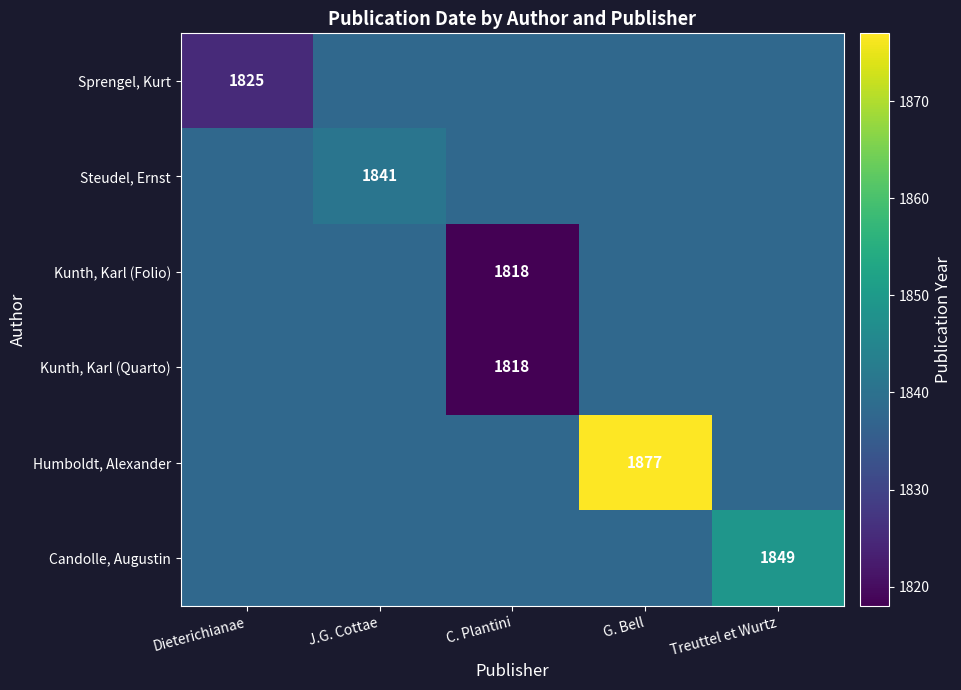

What is the total value across all series at J.G. Cottae?

11031